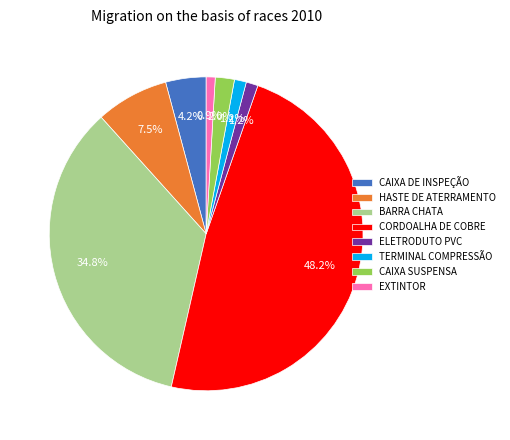

What is the ratio of the value at TERMINAL COMPRESSÃO to the value at CAIXA SUSPENSA?

0.6